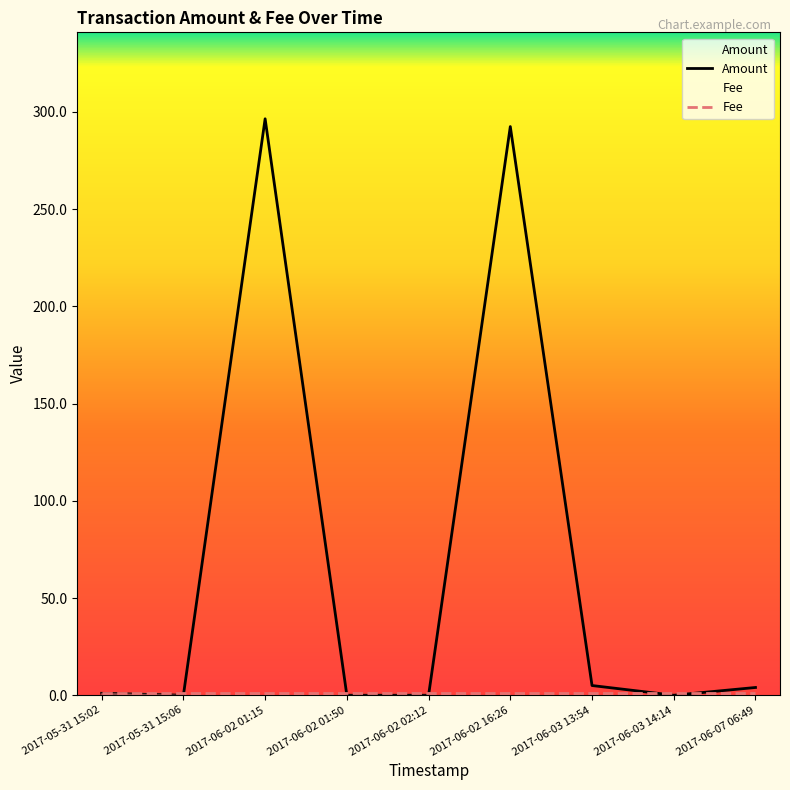

Where is Fee nearest to the value 1?

2017-06-07 06:49